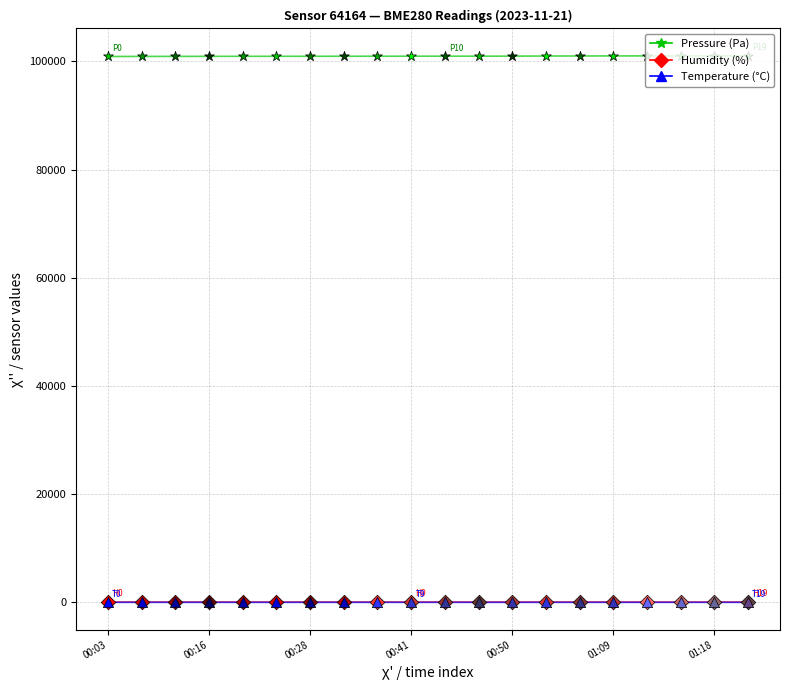

Which series reaches the minimum Y coordinate?

temperature